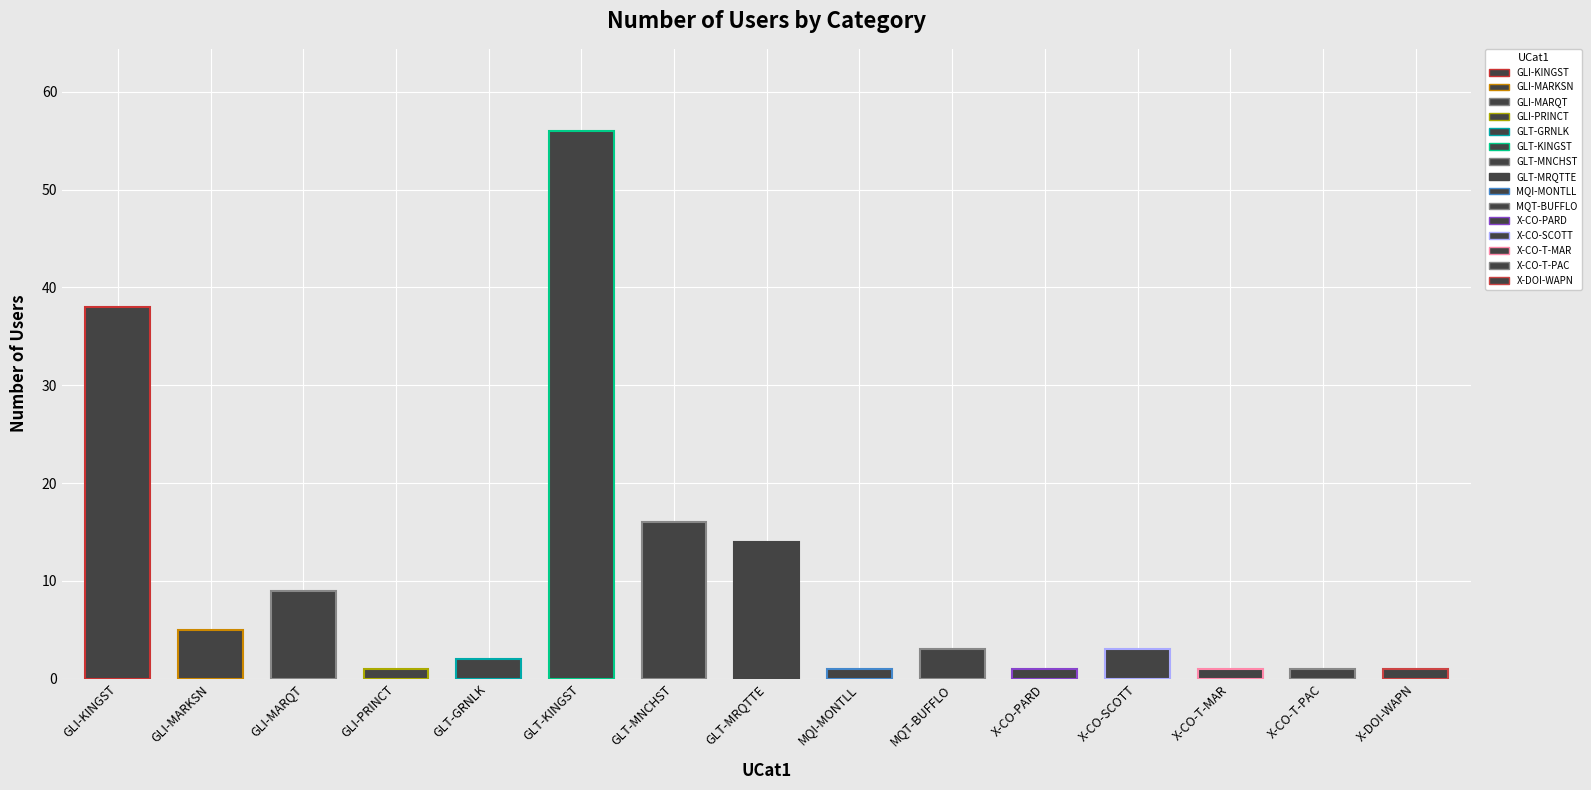

How many bars are there in total?

15